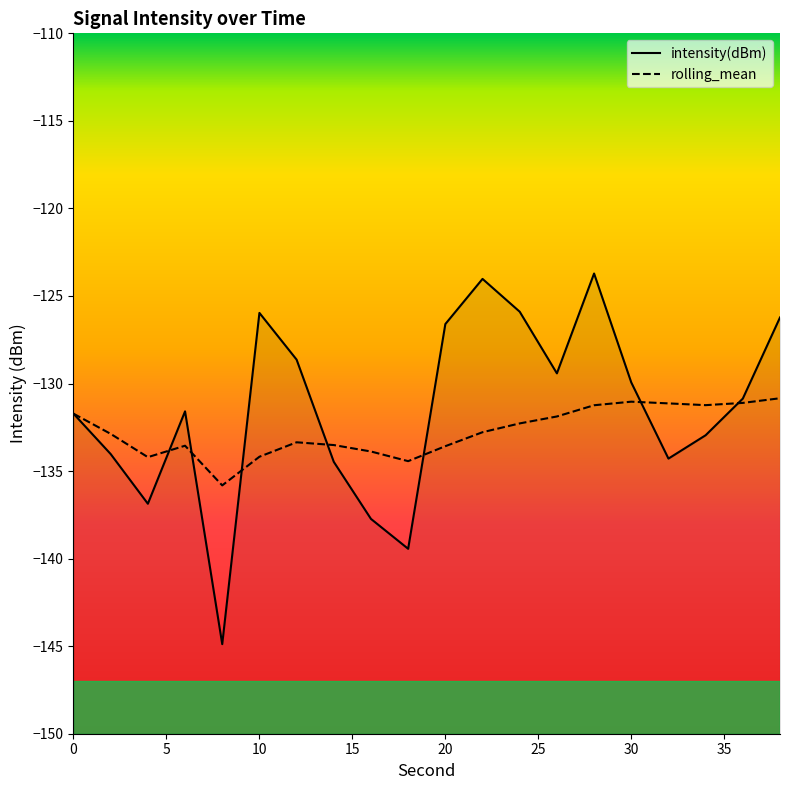

Count the number of categories in the chart.

20